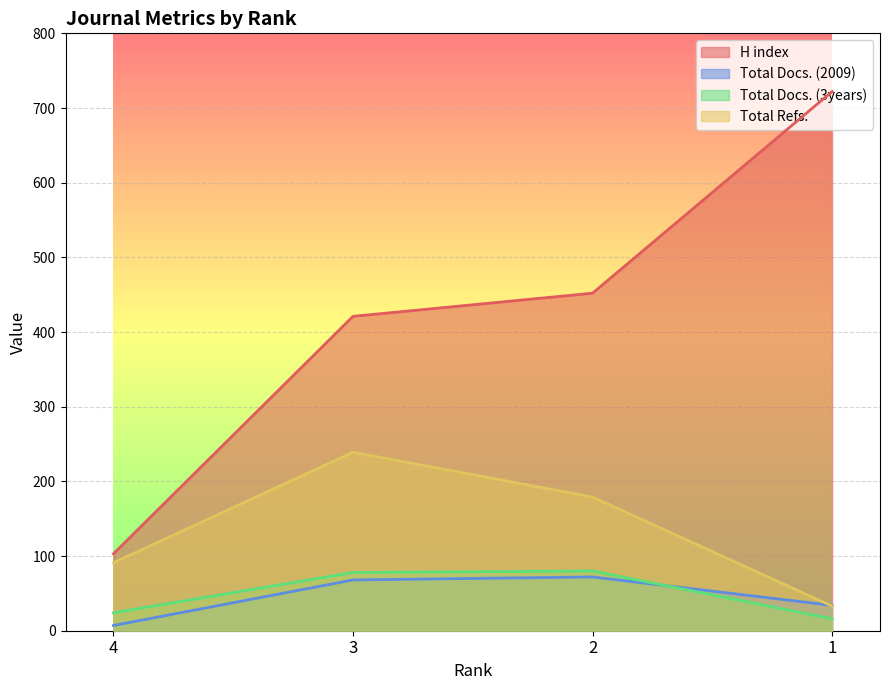

How many interior local peaks does the Total Refs. series have?

1